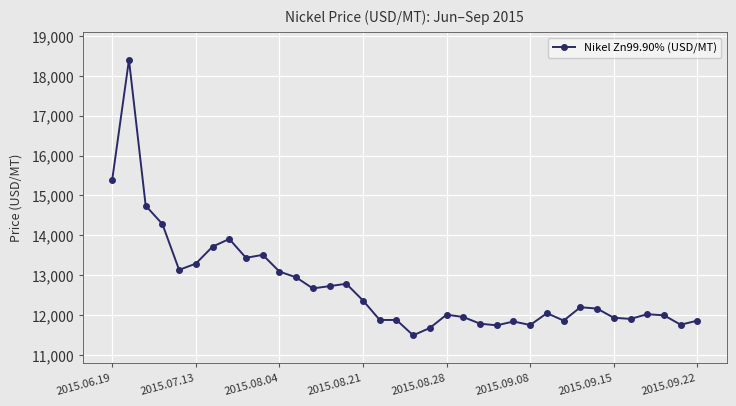

What is the difference between the maximum and minimum values?

6903.2